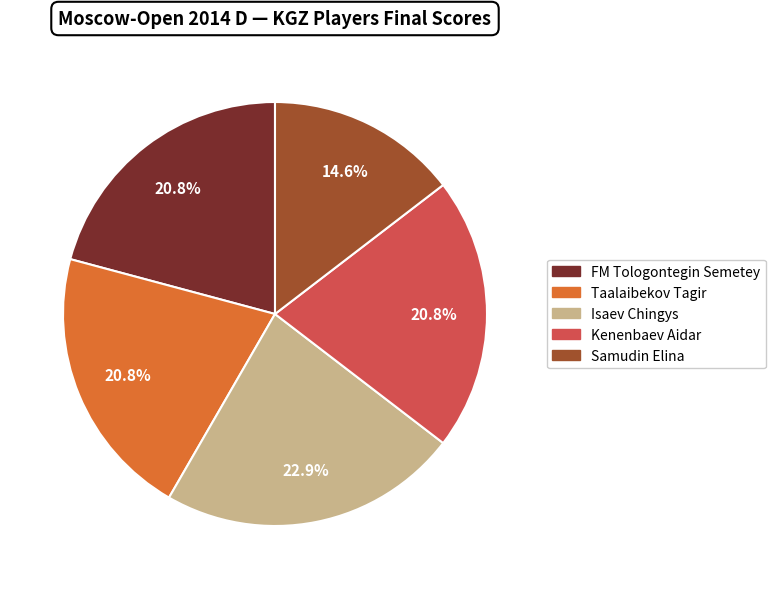

Is there any slice that represents more than half of the pie?

No